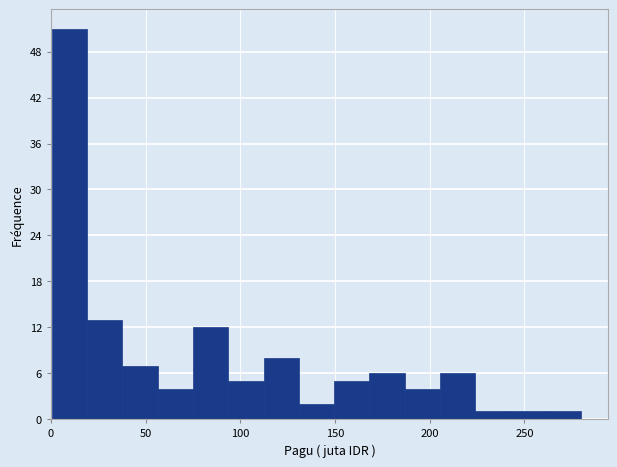

Around what value on the x-axis is the tallest bar? Give the approximate position of its centre, as read against the axis.

10